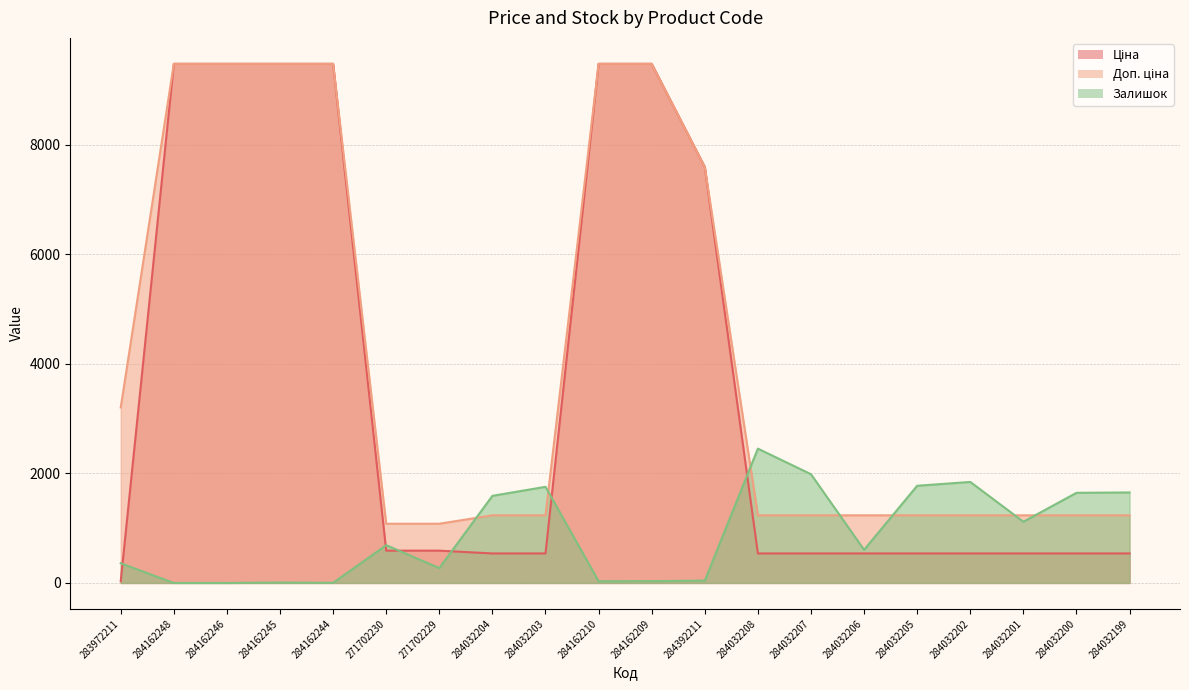

How many distinct data groups are displayed?

3